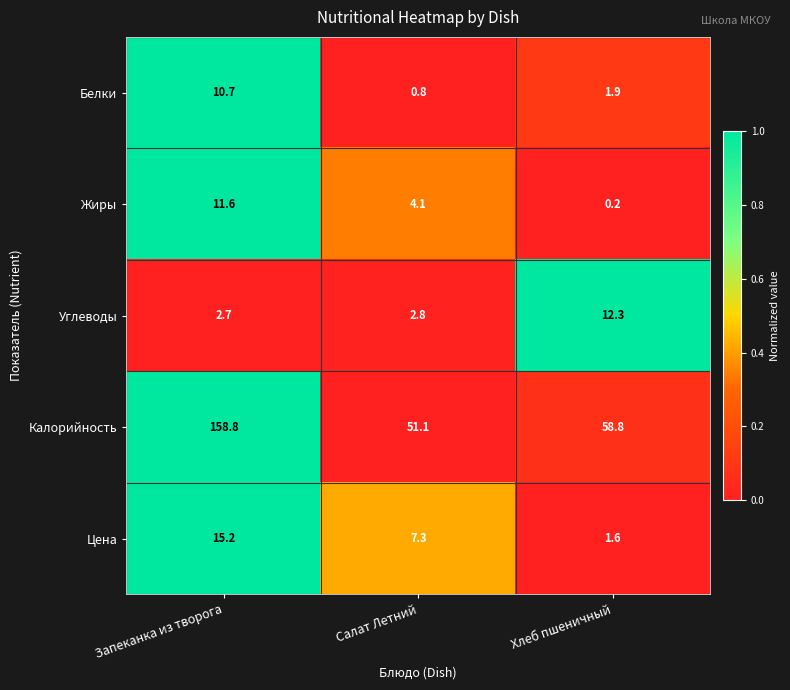

What is the total value across all series at Салат Летний?

66.1